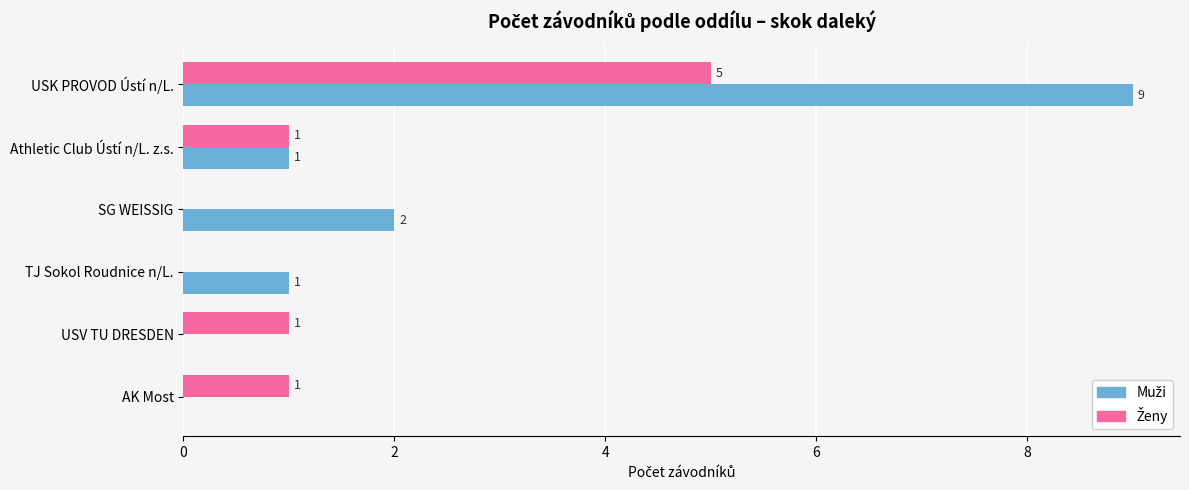

At which category is the sum across all series the highest?

USK PROVOD Ústí n/L.